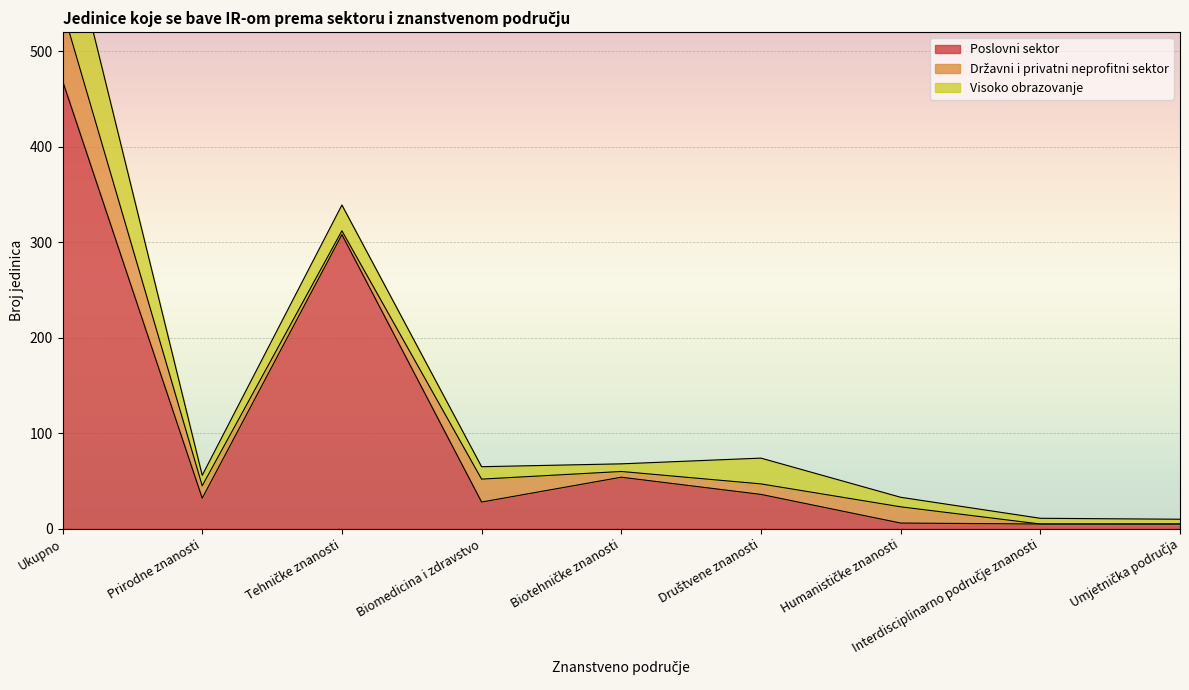

How many intersections are there between Visoko obrazovanje and Poslovni sektor?

1